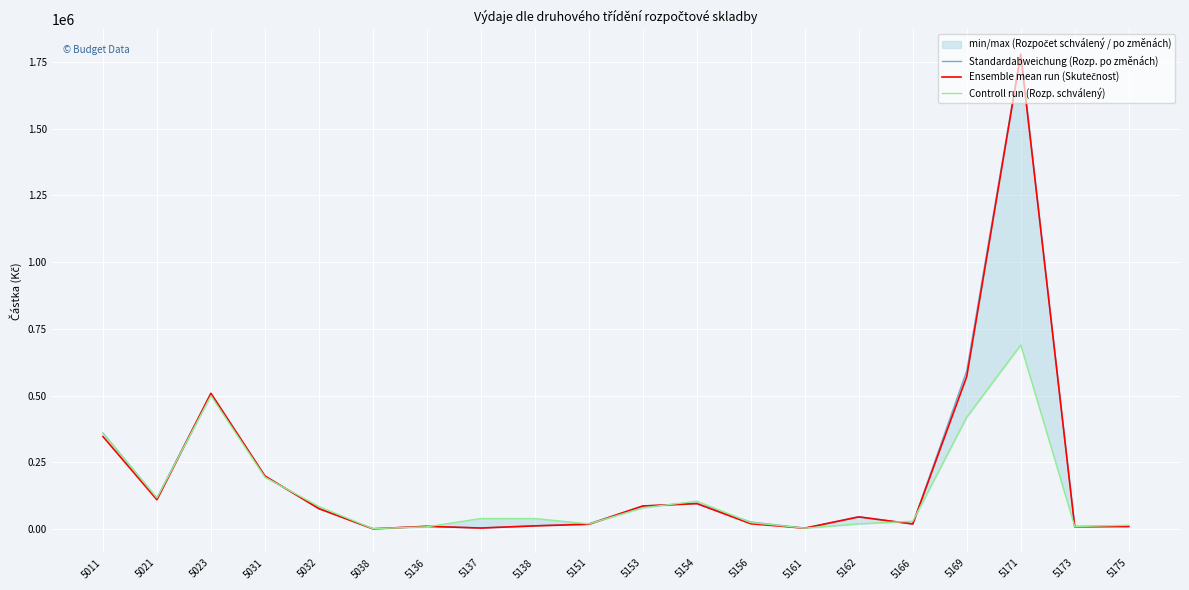

List the series in order of their peak value, lowest first.

Controll run (Rozp. schválený), Ensemble mean run (Skutečnost), Standardabweichung (Rozp. po změnách)